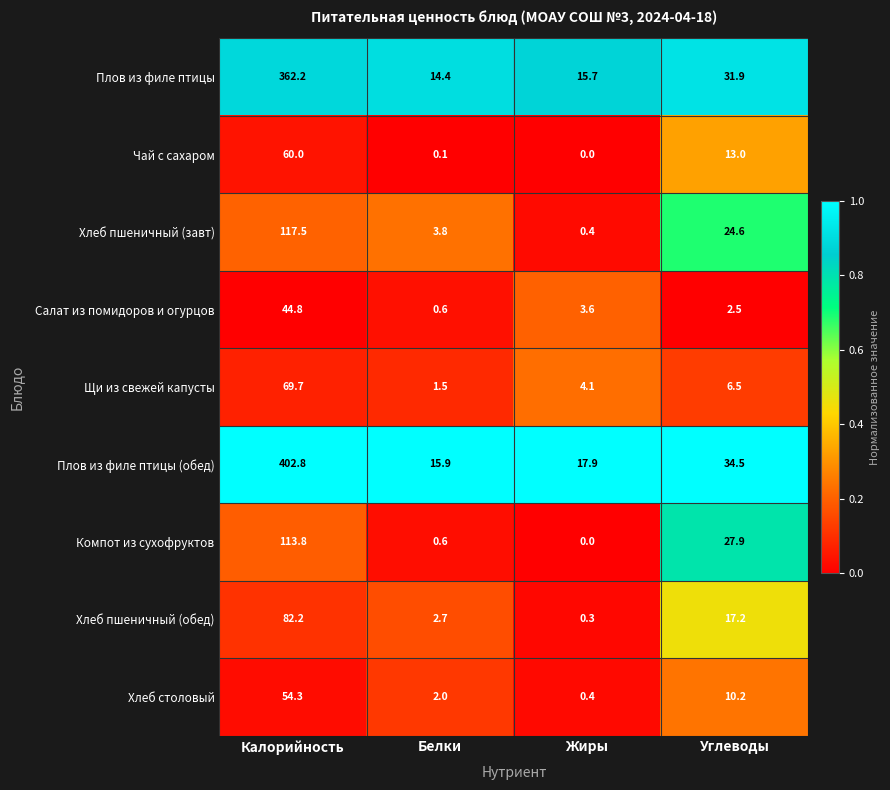

What is the sum of all Хлеб пшеничный (обед) values?

102.4